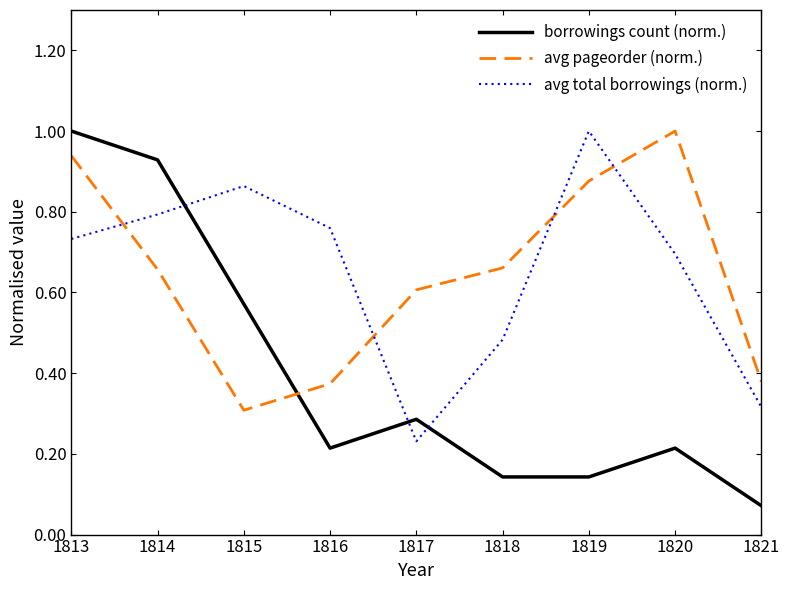

The avg pageorder (norm.) series shows 0.6 at 1817. True or false?

True